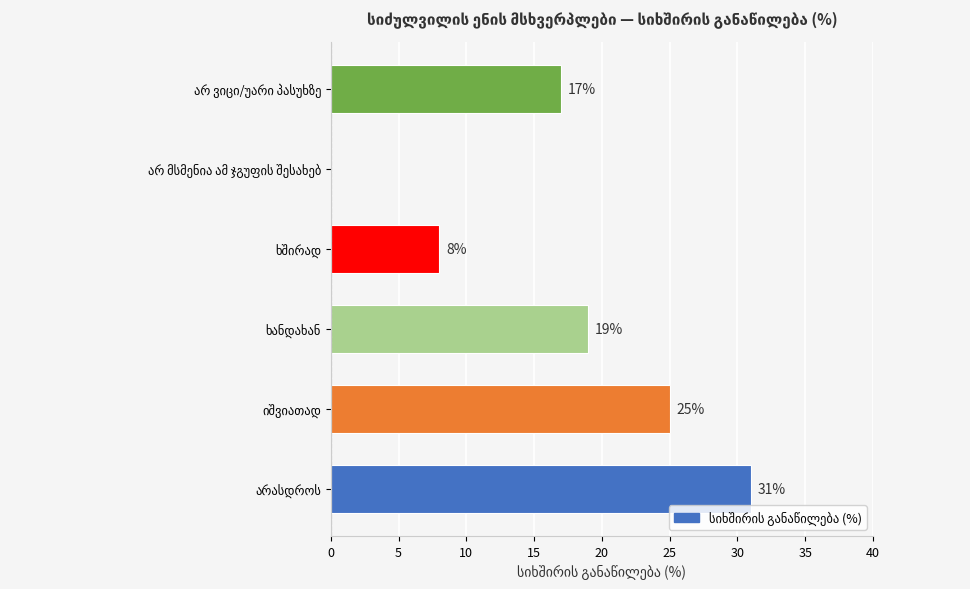

How many values are between 8 and 25?

4